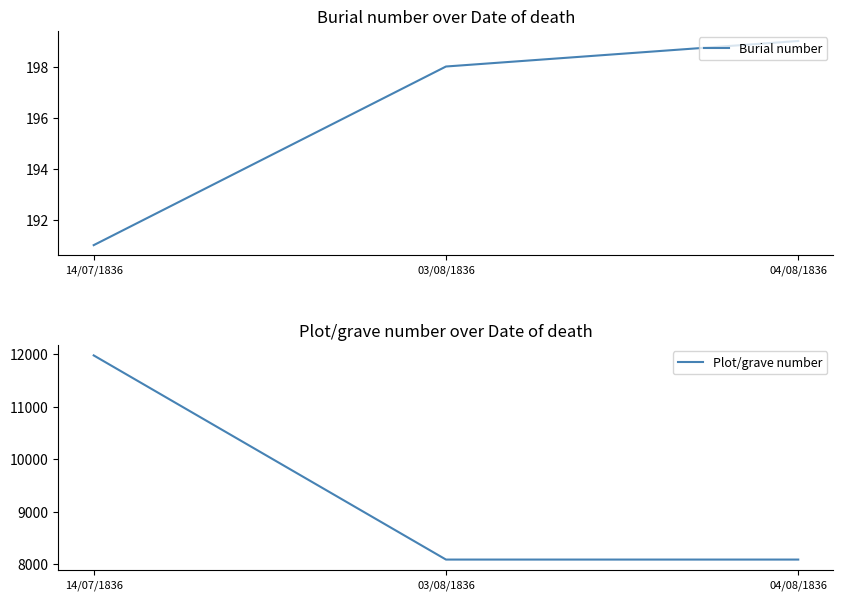

How many data points in Burial number are above 198?

1